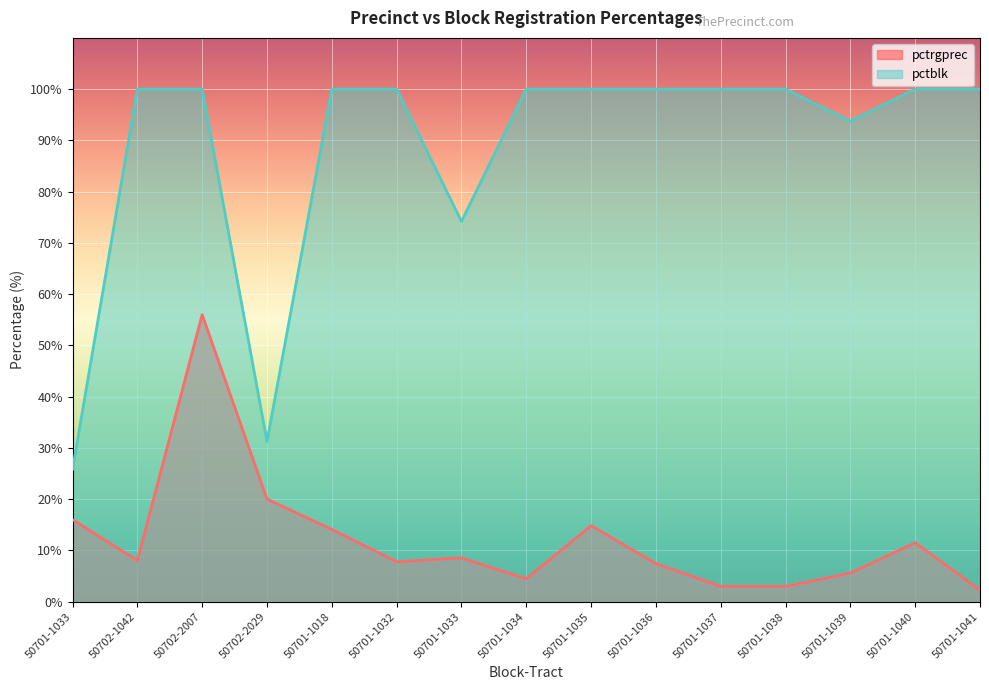

True or false: pctblk and pctrgprec intersect in this chart.

False